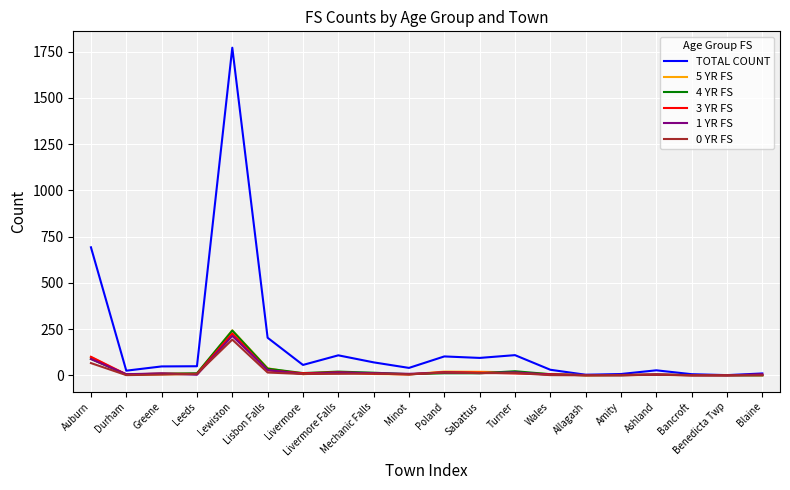

The 3 YR FS series shows 0 at Allagash. True or false?

True